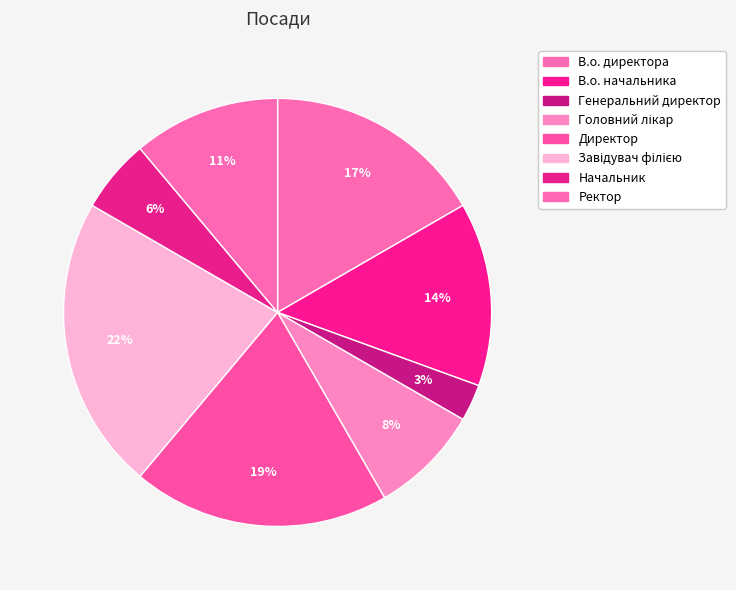

Do В.о. начальника and Завідувач філією together represent more than half of the pie?

No